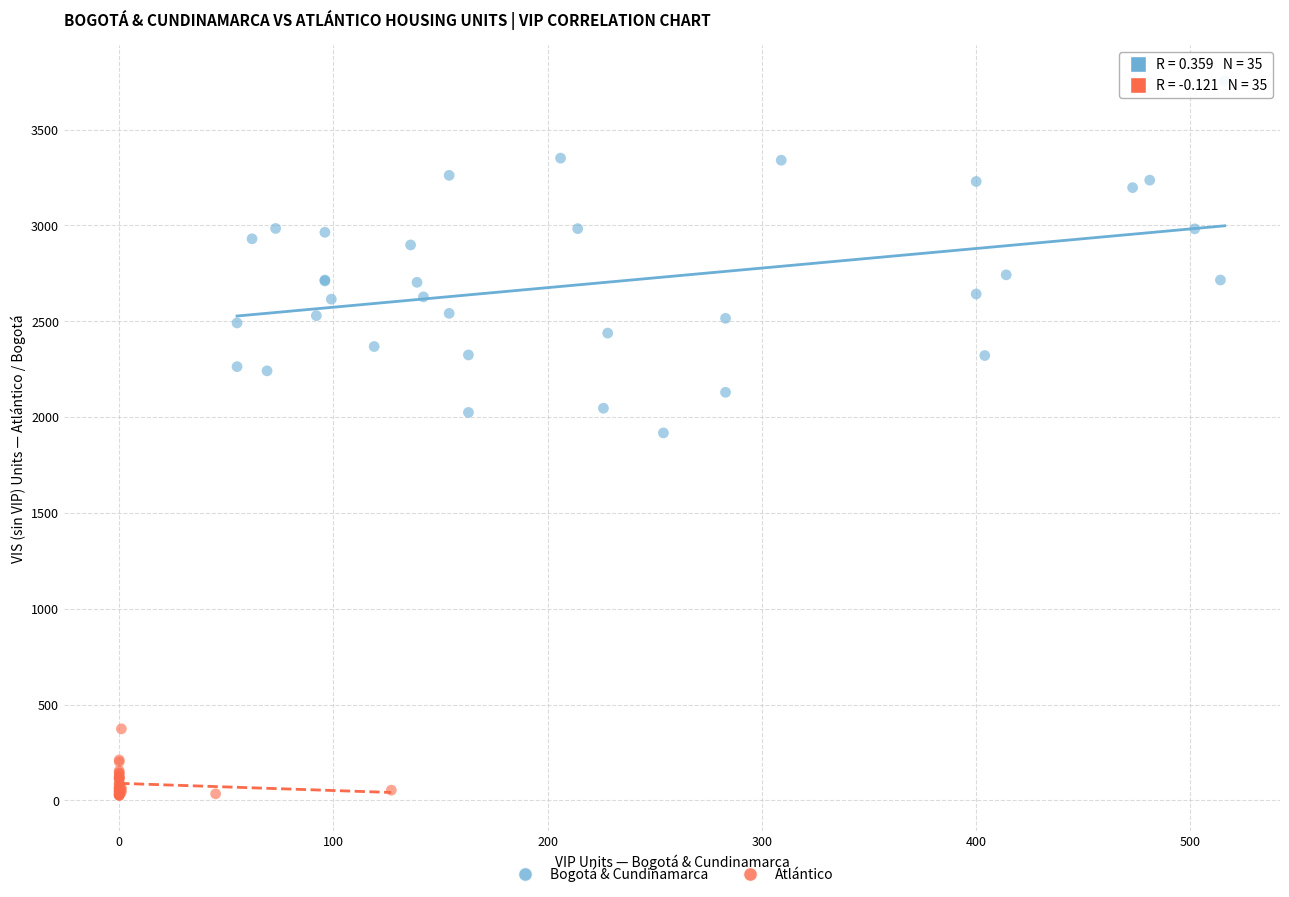

Which series has the widest spread of Y values?

Bogotá & Cundinamarca